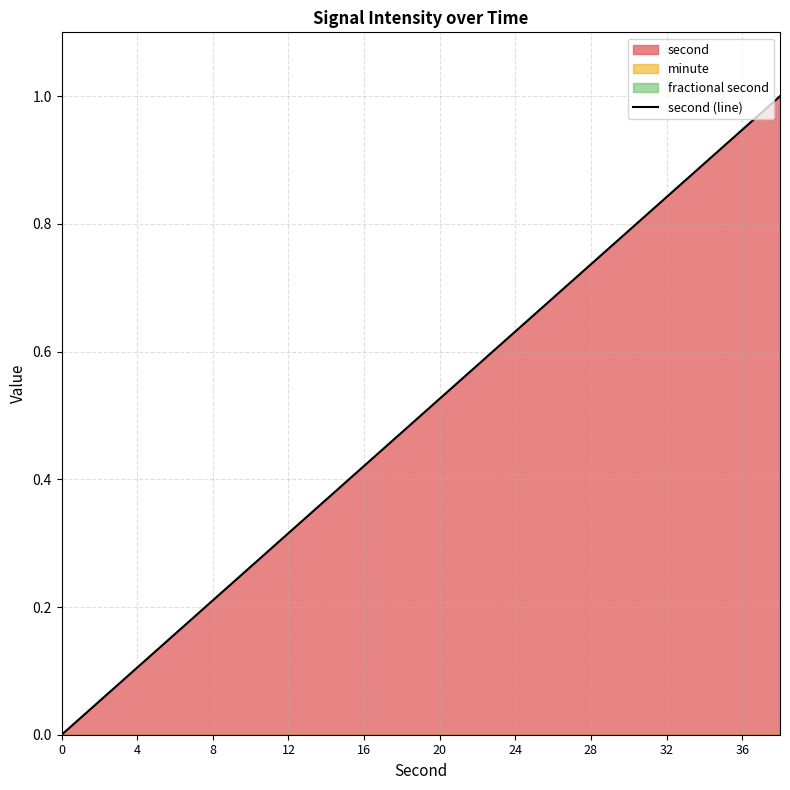

Reading left to right, extract all data points from this chart.

0.0	0.1	0.1	0.2	0.2	0.3	0.3	0.4	0.4	0.5	0.5	0.6	0.6	0.7	0.7	0.8	0.8	0.9	0.9	1.0